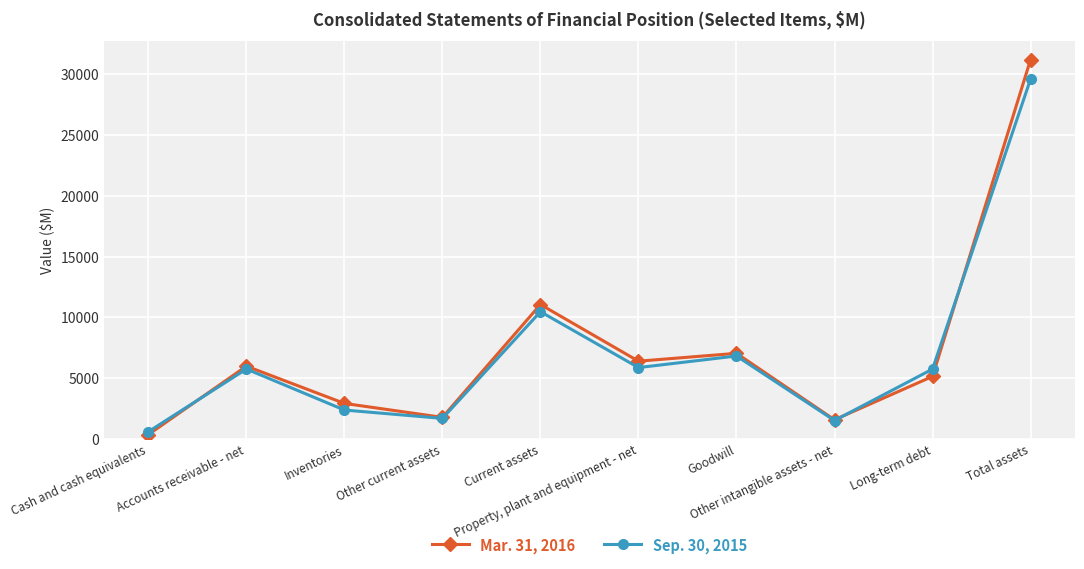

What is the label of the 9th point from the right?

Accounts receivable - net